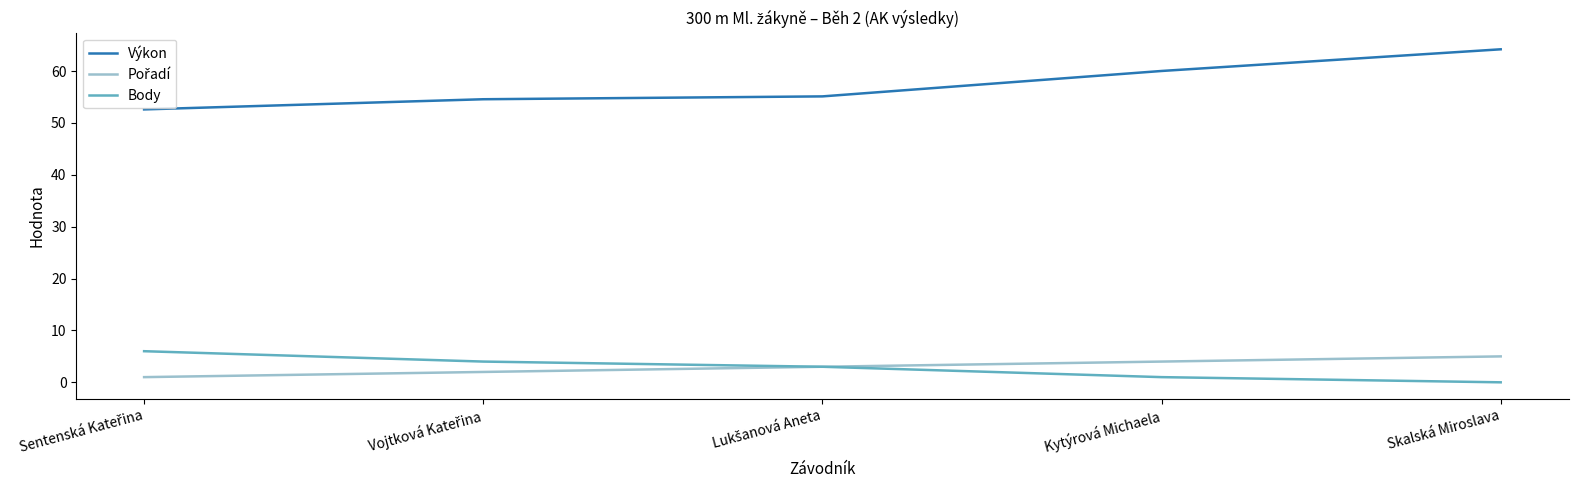

What is the spread (max minus min) of values at Skalská Miroslava?

64.2